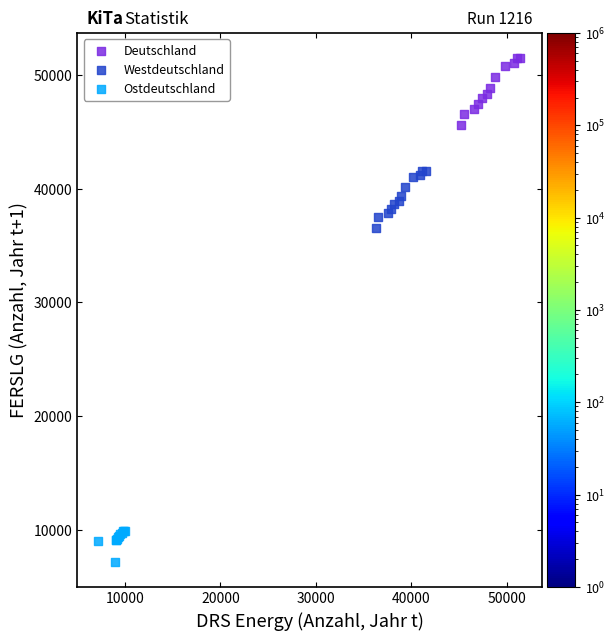

Which series contains the lowest Y value?

Ostdeutschland